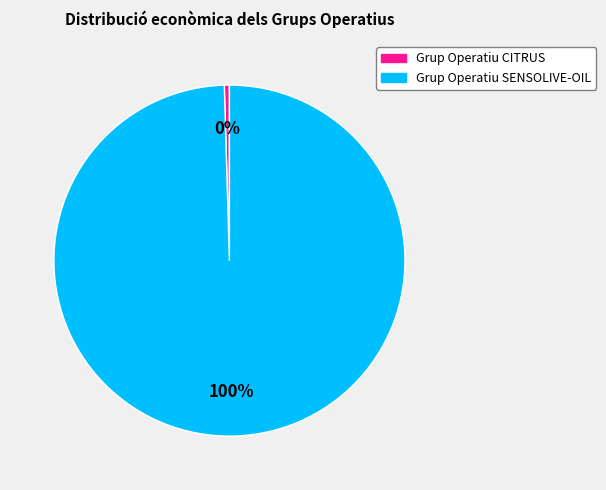

Is Grup Operatiu SENSOLIVE-OIL the majority of the pie?

Yes